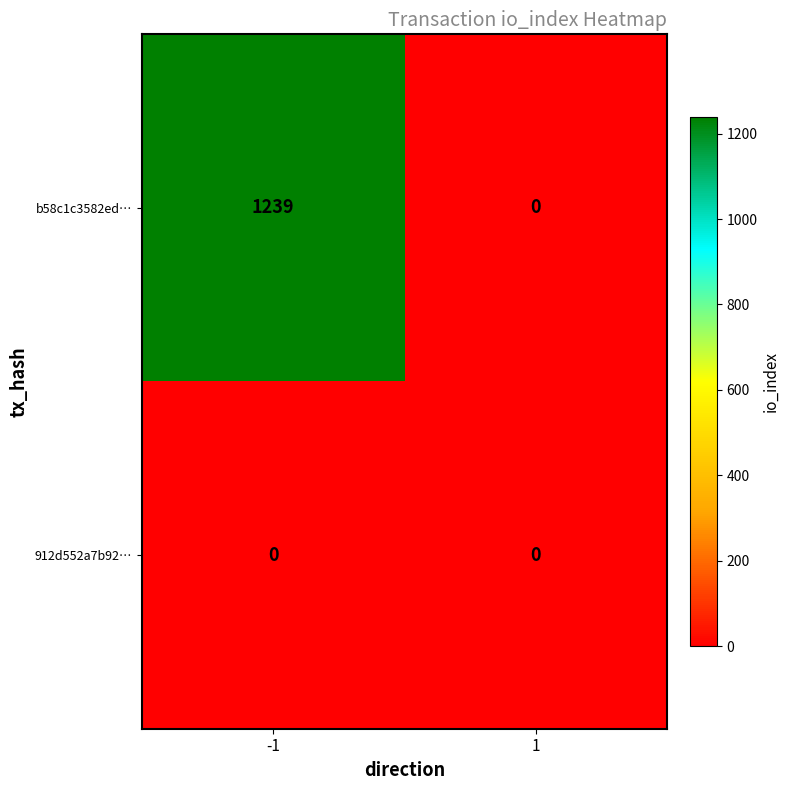

List the series in order of their peak value, lowest first.

912d552a7b92…, b58c1c3582ed…